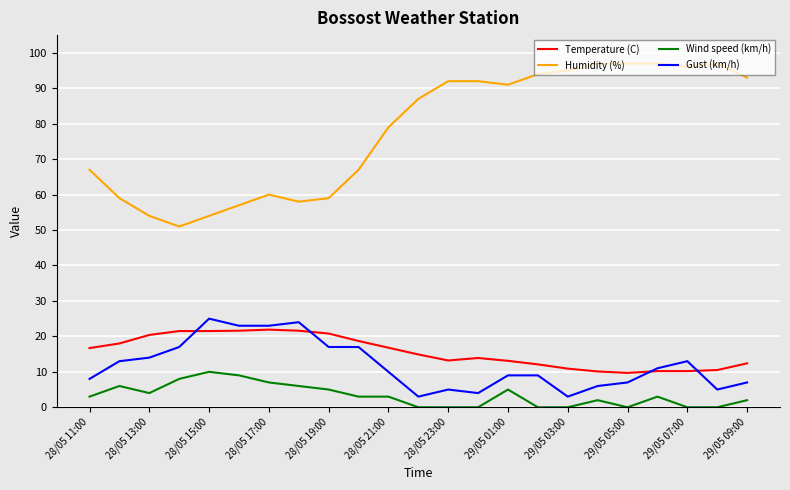

Which series has the largest total across all categories?

Humidity (%)